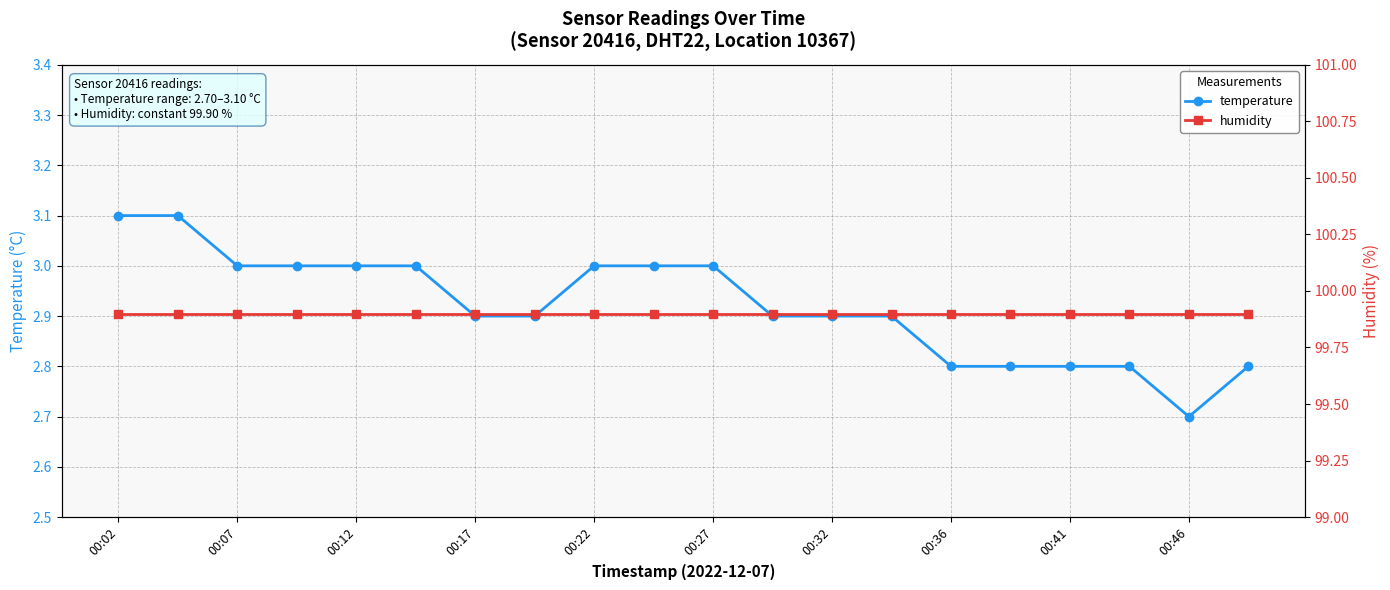

Rank the series by their average value, from lowest to highest.

temperature, humidity